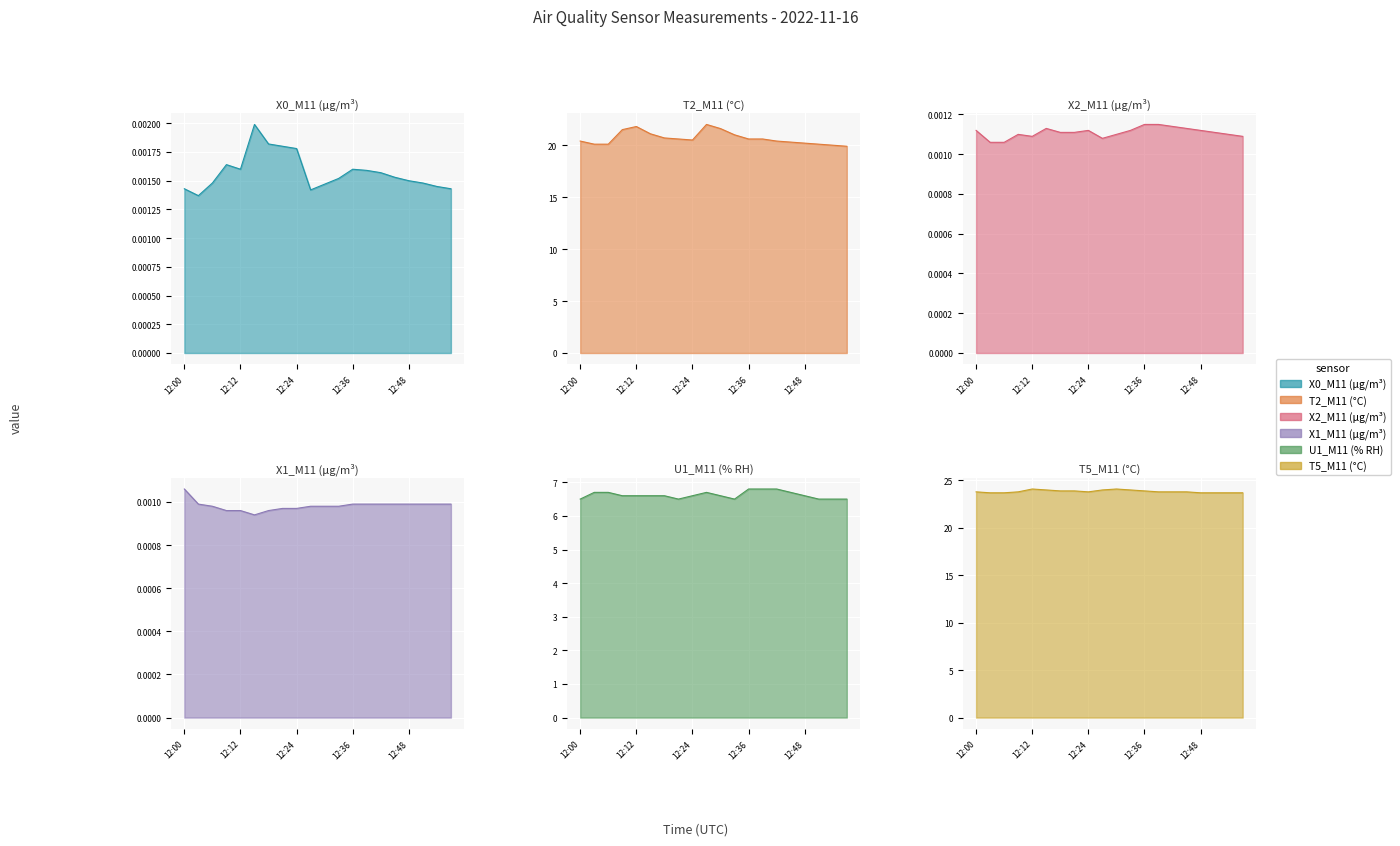

Reading left to right, list all the values displayed in this chart.

X0_M11 (μg/m³): 12:00=0.0	12:03=0.0	12:06=0.0	12:09=0.0	12:12=0.0	12:15=0.0	12:18=0.0	12:21=0.0	12:24=0.0	12:27=0.0	12:30=0.0	12:33=0.0	12:36=0.0	12:39=0.0	12:42=0.0	12:45=0.0	12:48=0.0	12:51=0.0	12:54=0.0	12:57=0.0
T2_M11 (°C): 12:00=20.4	12:03=20.1	12:06=20.1	12:09=21.5	12:12=21.8	12:15=21.1	12:18=20.7	12:21=20.6	12:24=20.5	12:27=22.0	12:30=21.6	12:33=21.0	12:36=20.6	12:39=20.6	12:42=20.4	12:45=20.3	12:48=20.2	12:51=20.1	12:54=20.0	12:57=19.9
X2_M11 (μg/m³): 12:00=0.0	12:03=0.0	12:06=0.0	12:09=0.0	12:12=0.0	12:15=0.0	12:18=0.0	12:21=0.0	12:24=0.0	12:27=0.0	12:30=0.0	12:33=0.0	12:36=0.0	12:39=0.0	12:42=0.0	12:45=0.0	12:48=0.0	12:51=0.0	12:54=0.0	12:57=0.0
X1_M11 (μg/m³): 12:00=0.0	12:03=0.0	12:06=0.0	12:09=0.0	12:12=0.0	12:15=0.0	12:18=0.0	12:21=0.0	12:24=0.0	12:27=0.0	12:30=0.0	12:33=0.0	12:36=0.0	12:39=0.0	12:42=0.0	12:45=0.0	12:48=0.0	12:51=0.0	12:54=0.0	12:57=0.0
U1_M11 (% RH): 12:00=6.5	12:03=6.7	12:06=6.7	12:09=6.6	12:12=6.6	12:15=6.6	12:18=6.6	12:21=6.5	12:24=6.6	12:27=6.7	12:30=6.6	12:33=6.5	12:36=6.8	12:39=6.8	12:42=6.8	12:45=6.7	12:48=6.6	12:51=6.5	12:54=6.5	12:57=6.5
T5_M11 (°C): 12:00=23.8	12:03=23.7	12:06=23.7	12:09=23.8	12:12=24.1	12:15=24.0	12:18=23.9	12:21=23.9	12:24=23.8	12:27=24.0	12:30=24.1	12:33=24.0	12:36=23.9	12:39=23.8	12:42=23.8	12:45=23.8	12:48=23.7	12:51=23.7	12:54=23.7	12:57=23.7